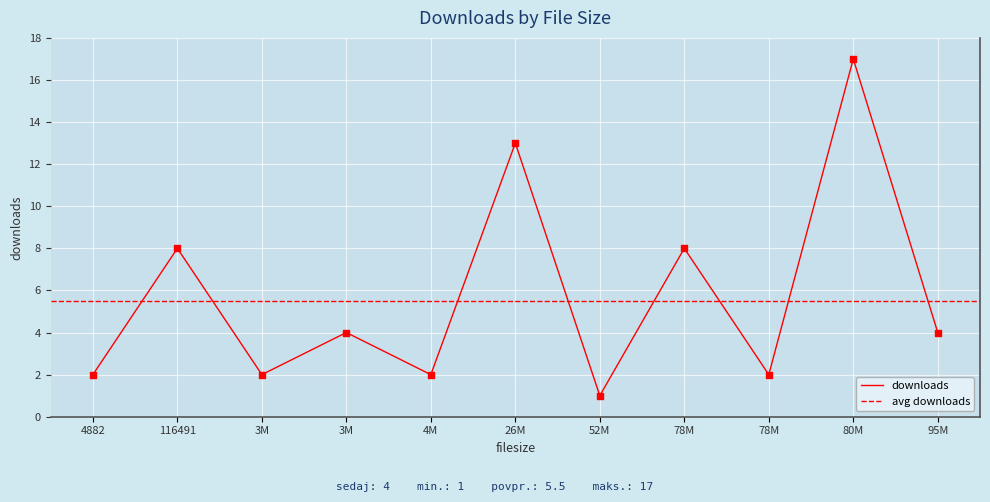

What is the change in value from 95950000 to 26380000?

+9